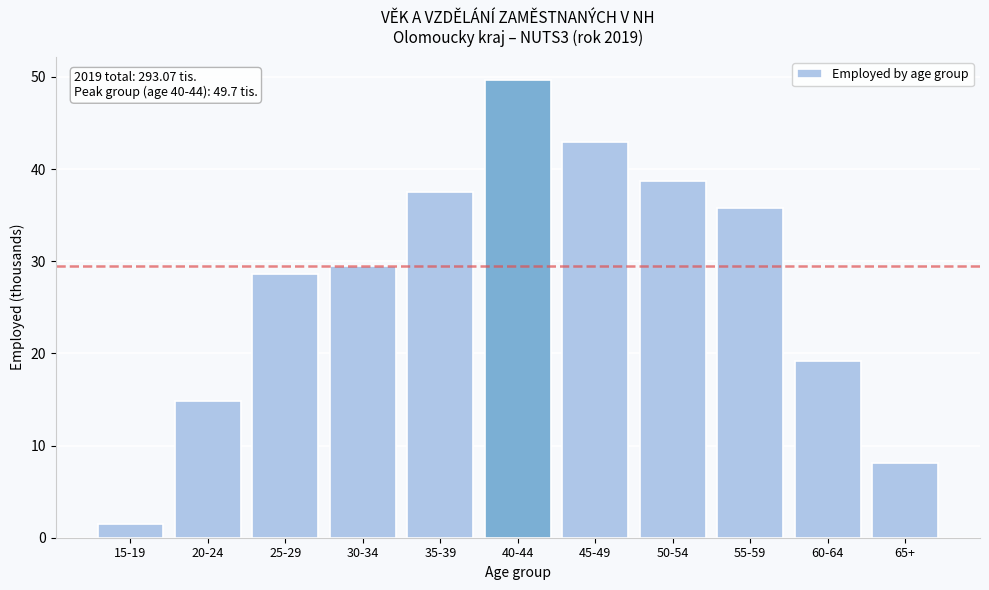

Reading left to right, what are all the values shown in this chart?

1.5	14.8	28.6	29.5	37.5	49.7	43.0	38.7	35.8	19.2	8.1